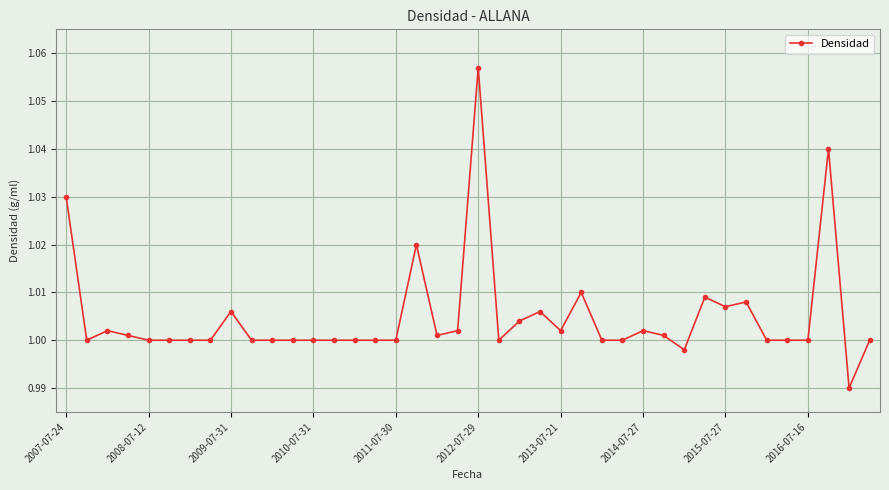

True or false: the data has more than 0 interior local peaks.

True